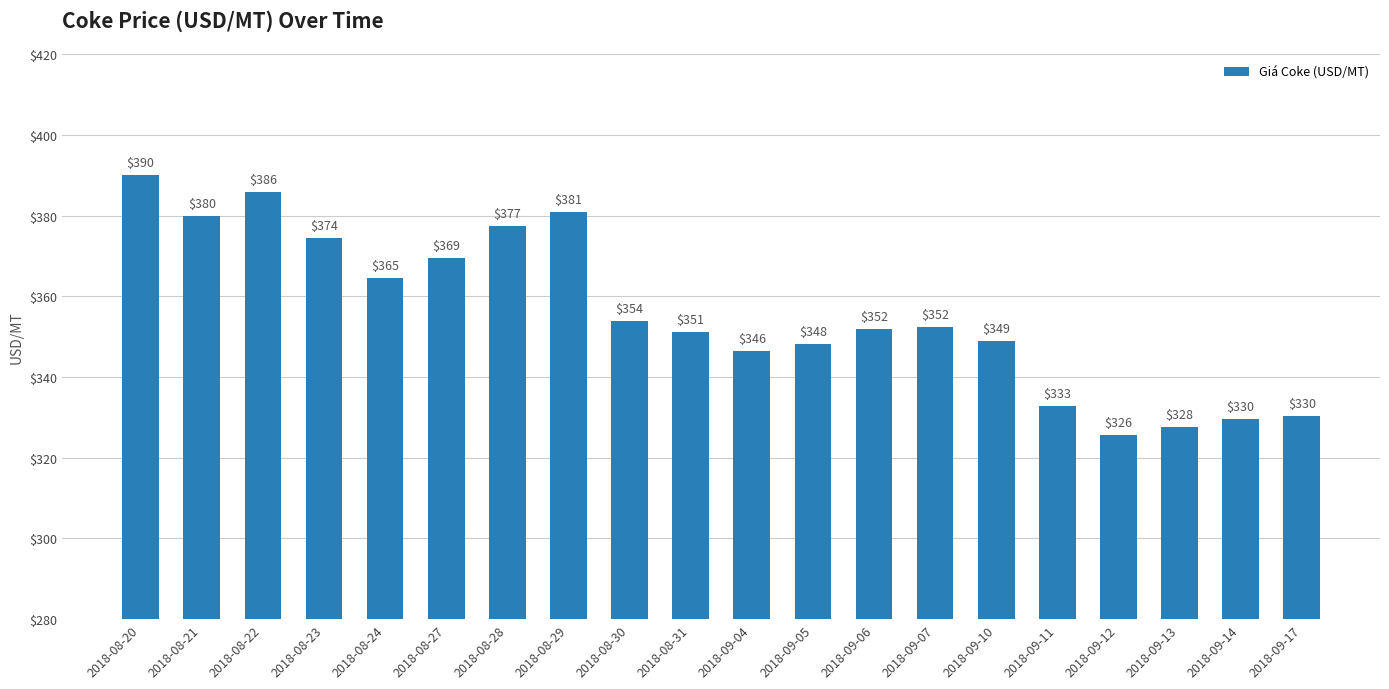

Does the chart contain any negative values?

No